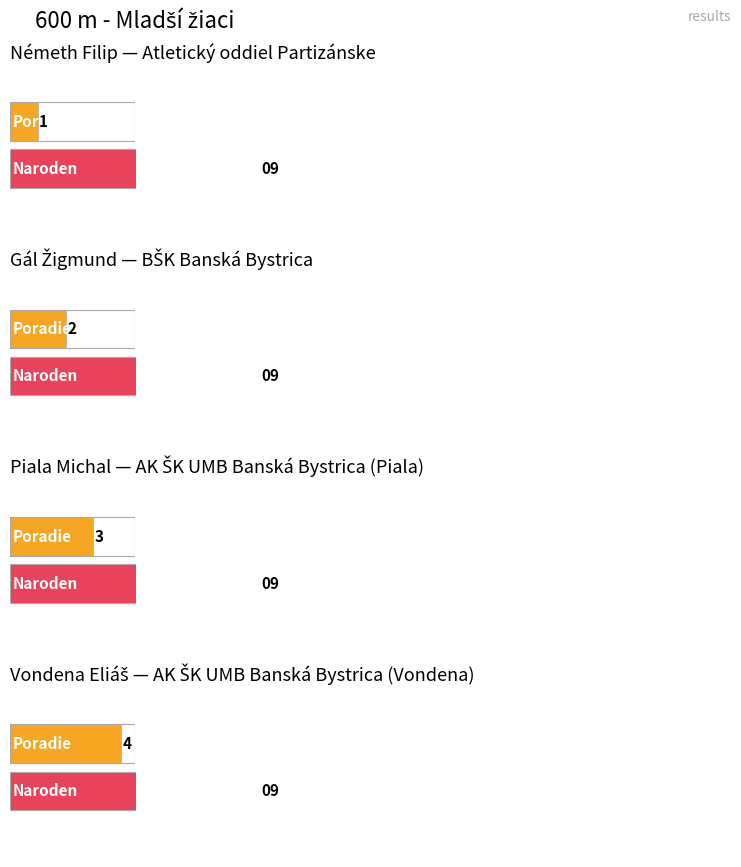

List the labels in order of value, largest first.

AK ŠK UMB Banská Bystrica (Vondena), AK ŠK UMB Banská Bystrica (Piala), BŠK Banská Bystrica, Atletický oddiel Partizánske